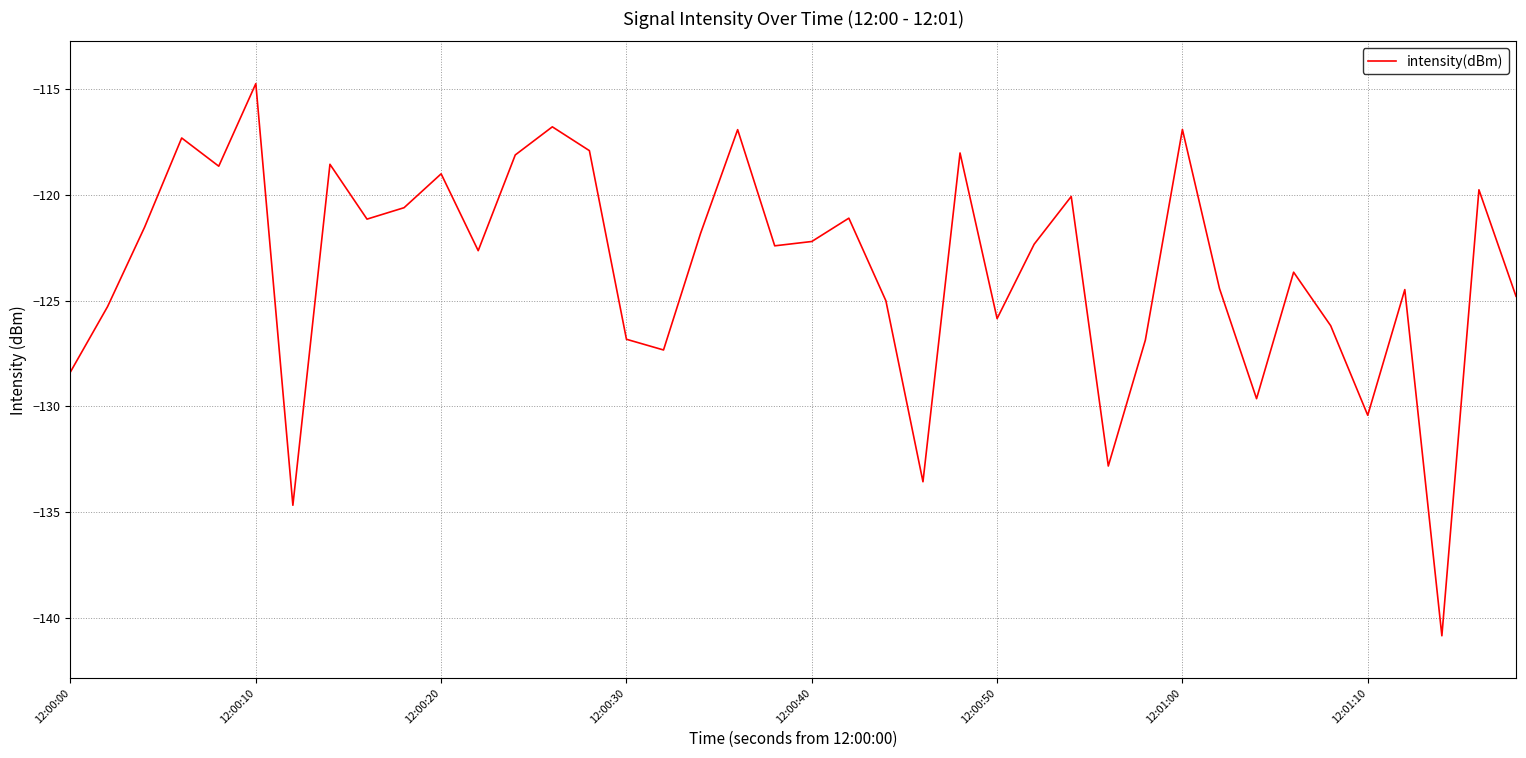

What is the difference between the maximum and minimum values?

26.1